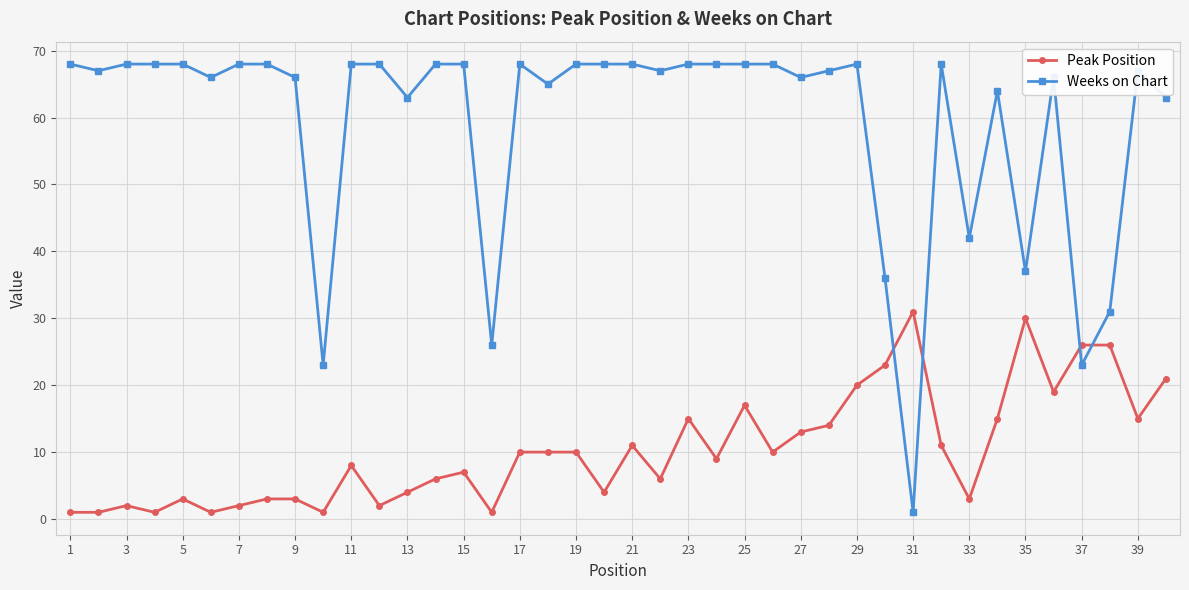

Which series has the widest spread of values?

Weeks on Chart